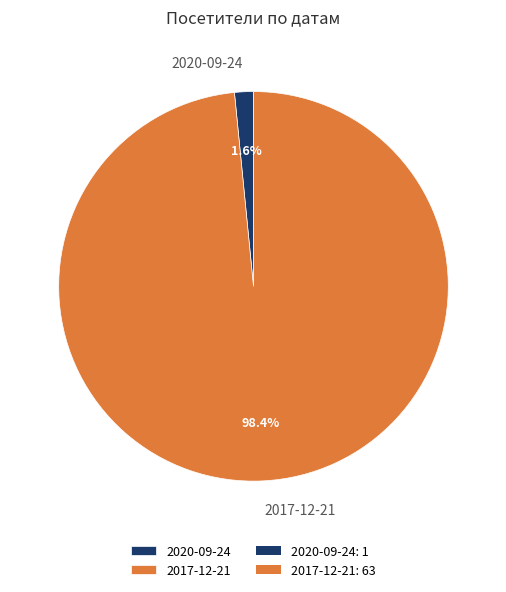

What is the majority slice?

2017-12-21